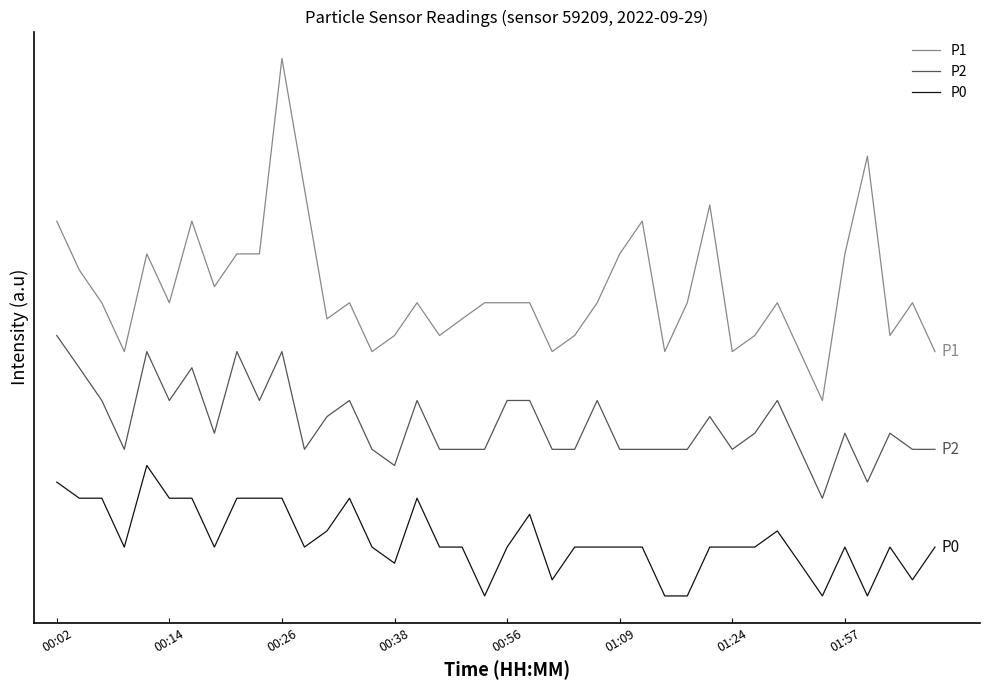

Which series has the widest spread of values?

P1